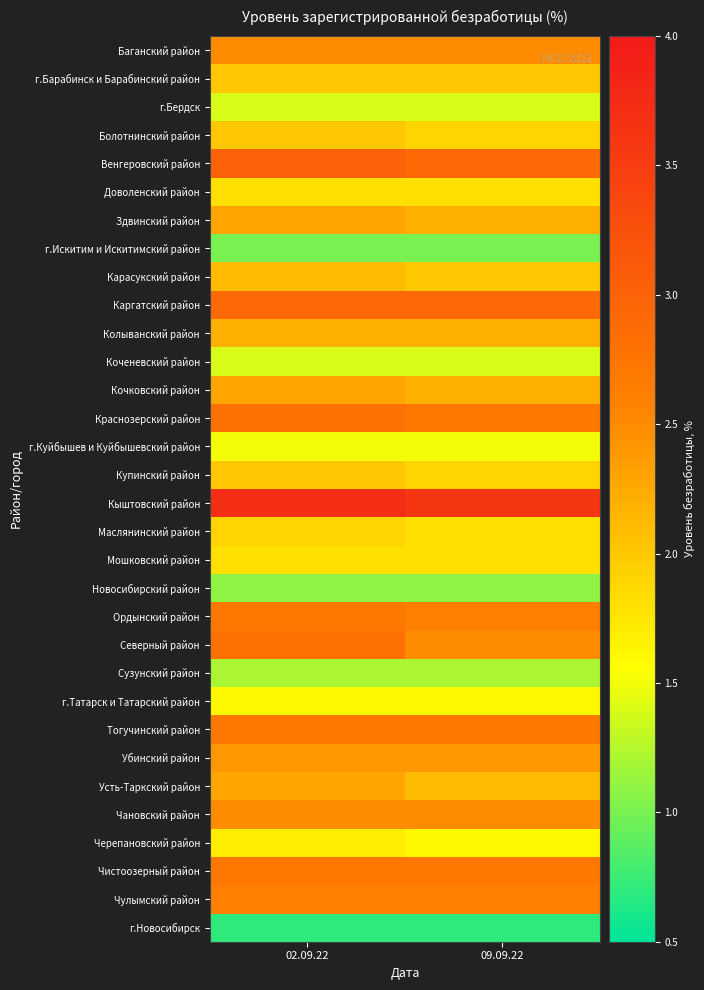

Between 09.09.22 and 02.09.22, which is larger?

09.09.22